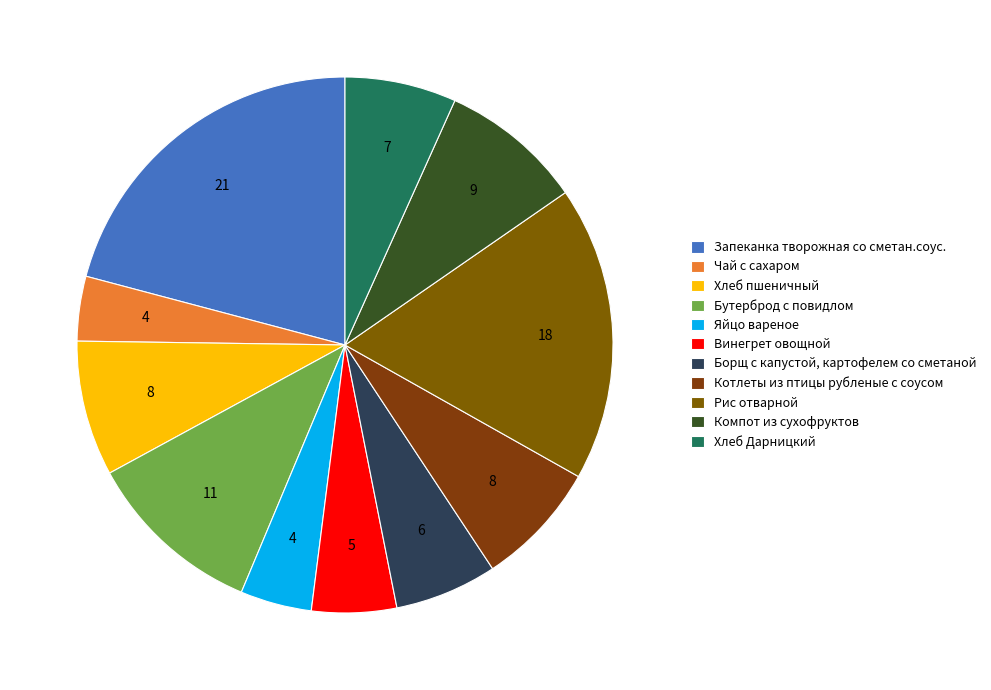

Between Компот из сухофруктов and Хлеб Дарницкий, which is larger?

Компот из сухофруктов